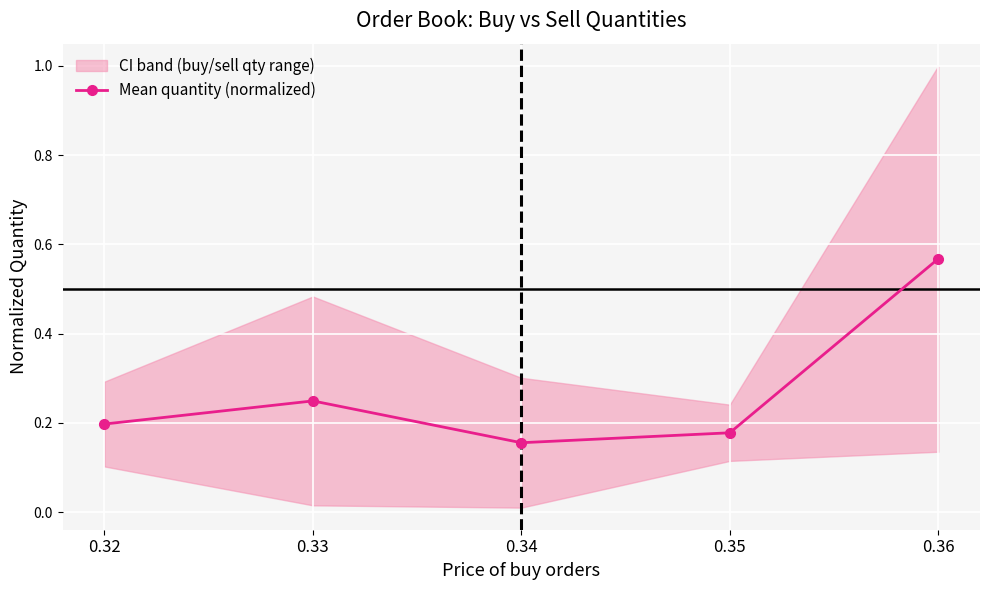

Reading left to right, list all the values displayed in this chart.

0.2	0.2	0.2	0.2	0.6